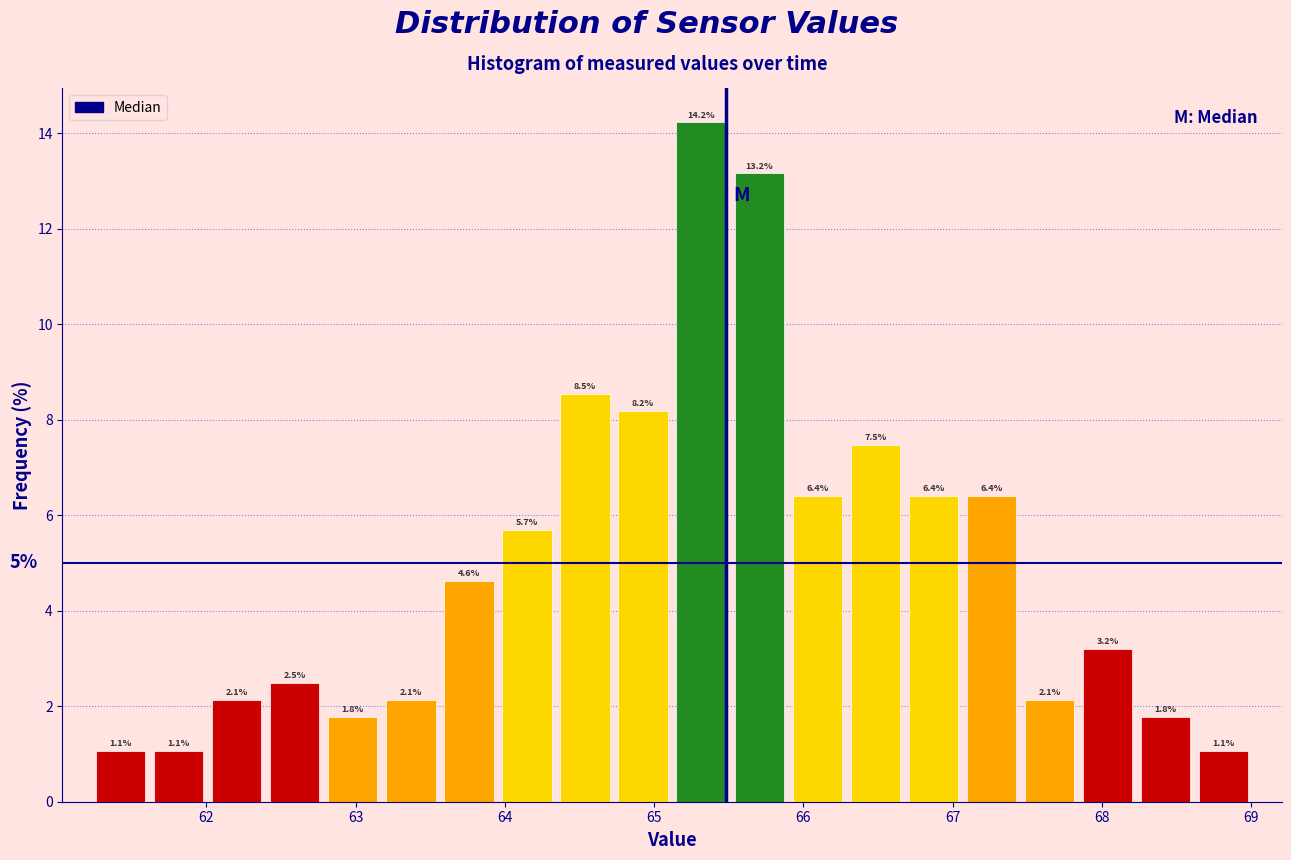

Read against the x-axis, roughly where is the centre of the tallest bar?

65.3